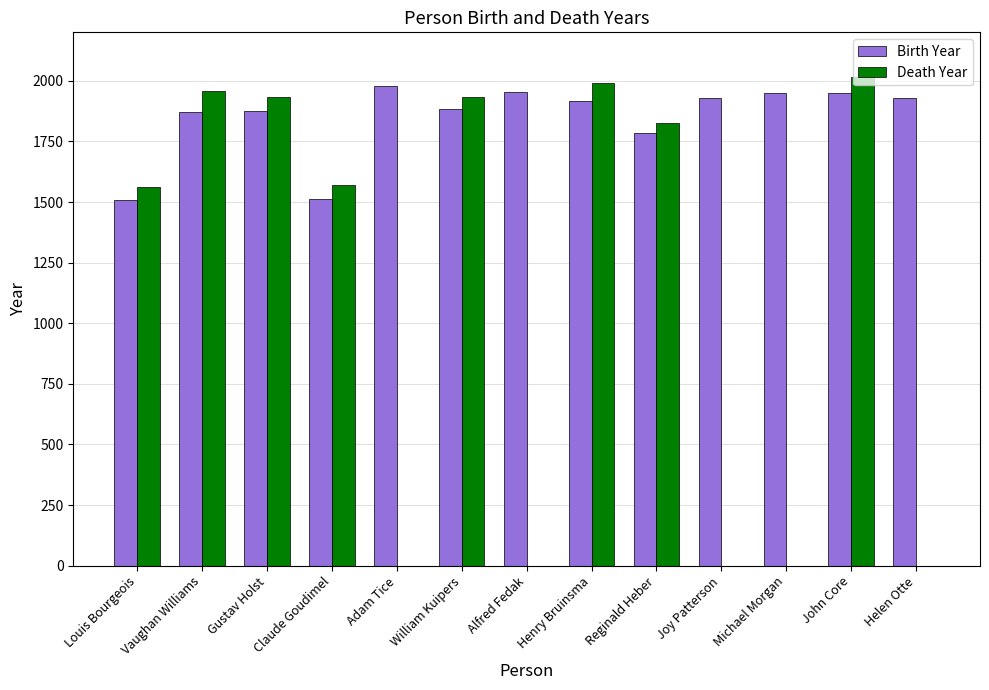

Is the value of Birth Year at Henry Bruinsma greater than the value of Death Year at Joy Patterson?

Yes